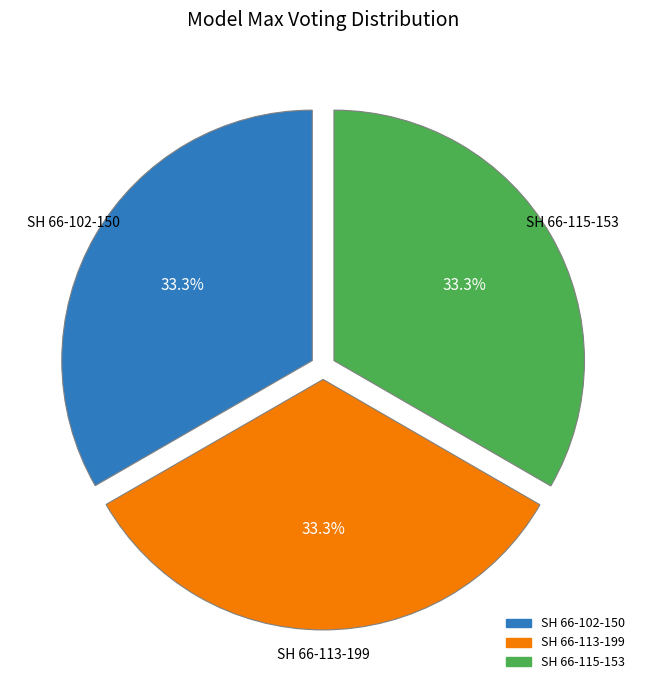

What is the ratio of the value at SH 66-102-150 to the value at SH 66-113-199?

1.0